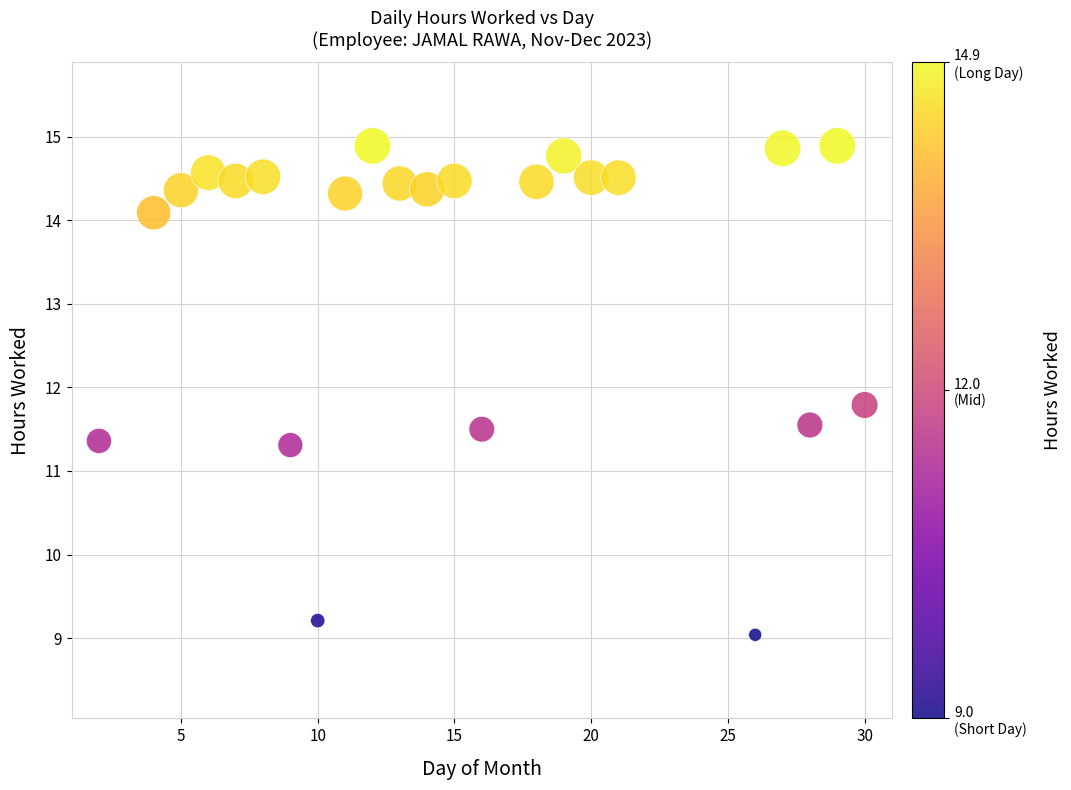

What is the range of X values (max minus min)?

28.0